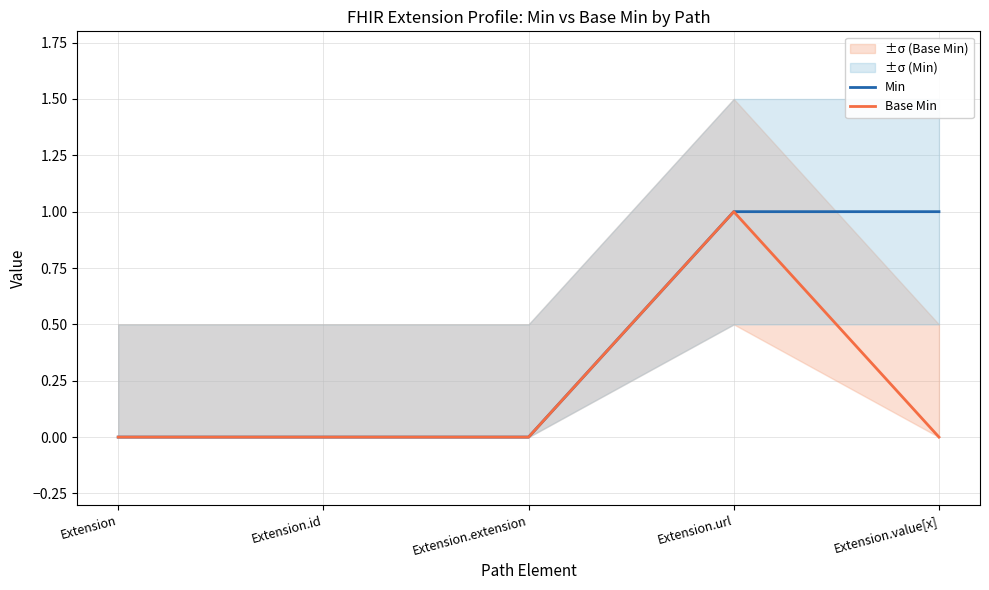

What is the sum of all Min values?

2